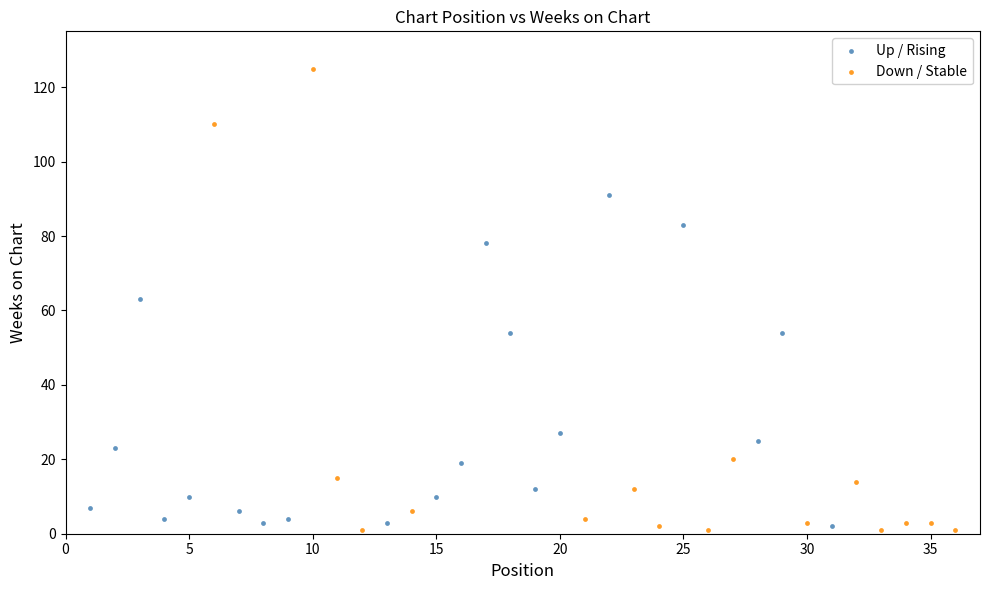

Which series reaches the maximum Y coordinate?

Down / Stable